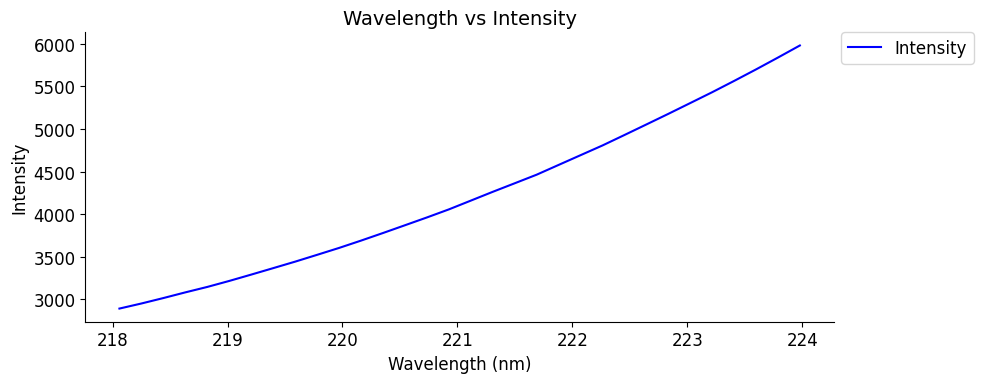

What is the difference between the maximum and minimum values?

3091.5